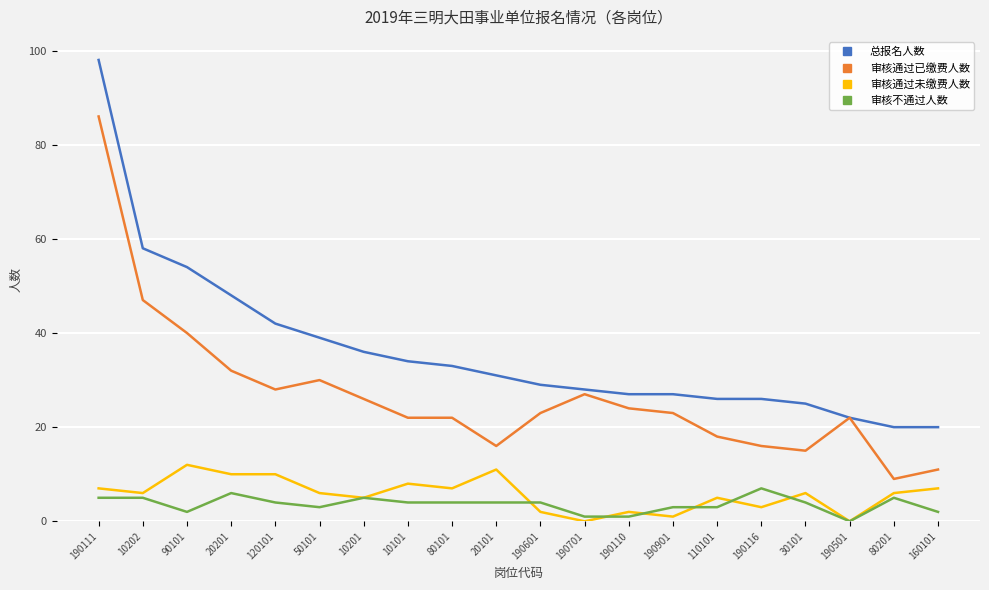

Reading left to right, extract all data points from this chart.

总报名人数: 98	58	54	48	42	39	36	34	33	31	29	28	27	27	26	26	25	22	20	20
审核通过已缴费人数: 86	47	40	32	28	30	26	22	22	16	23	27	24	23	18	16	15	22	9	11
审核通过未缴费人数: 7	6	12	10	10	6	5	8	7	11	2	0	2	1	5	3	6	0	6	7
审核不通过人数: 5	5	2	6	4	3	5	4	4	4	4	1	1	3	3	7	4	0	5	2